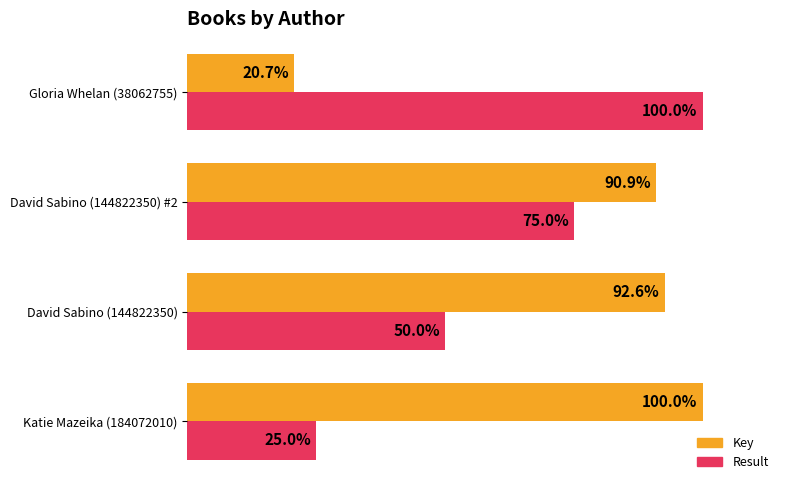

List the series in order of their overall mean, highest first.

Key, Result